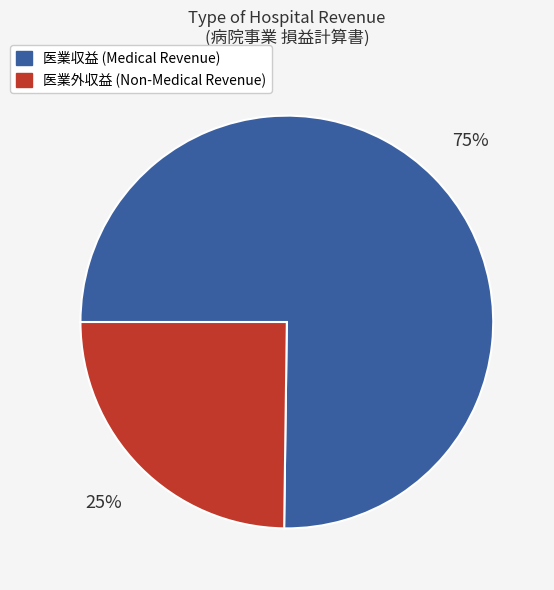

How many segments does this pie chart have?

2